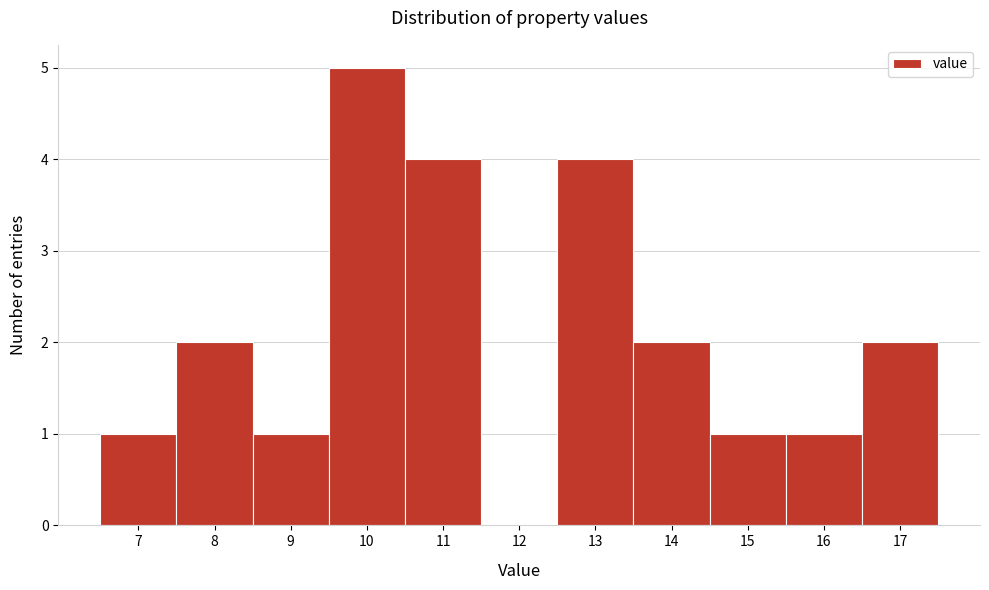

Reading left to right, transcribe this chart: for each bar, give the range it covers on the x-axis and its height. The values are not printed on the chart, so give them approximately, as read against the axis.

6.5 to 7.5: 1
7.5 to 8.5: 2
8.5 to 9.5: 1
9.5 to 10.5: 5
10.5 to 11.5: 4
11.5 to 12.5: 0
12.5 to 13.5: 4
13.5 to 14.5: 2
14.5 to 15.5: 1
15.5 to 16.5: 1
16.5 to 17.5: 2